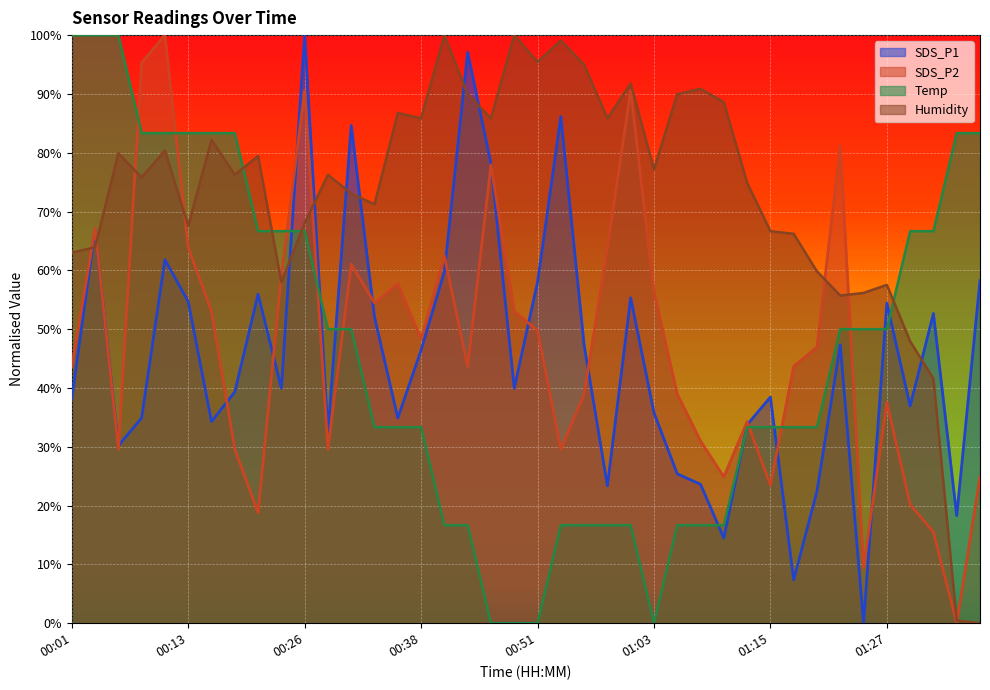

What is the label of the 4th point from the left?

00:09